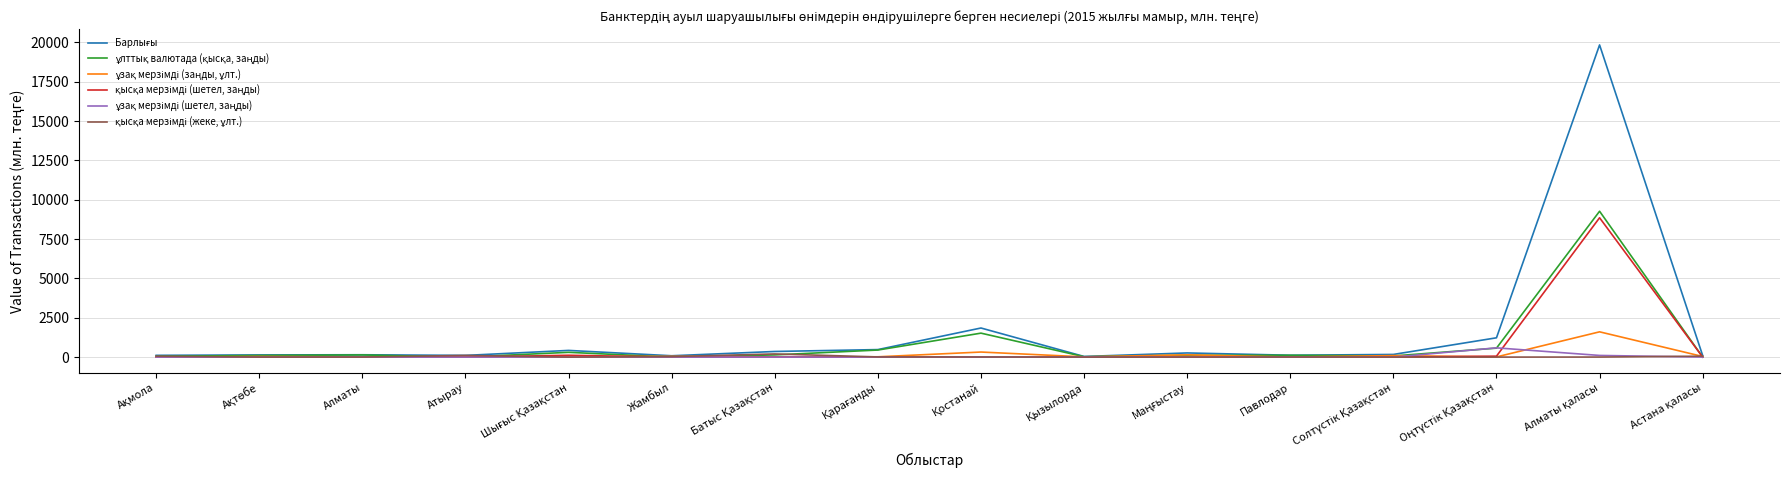

Does the chart have visible grid lines?

Yes